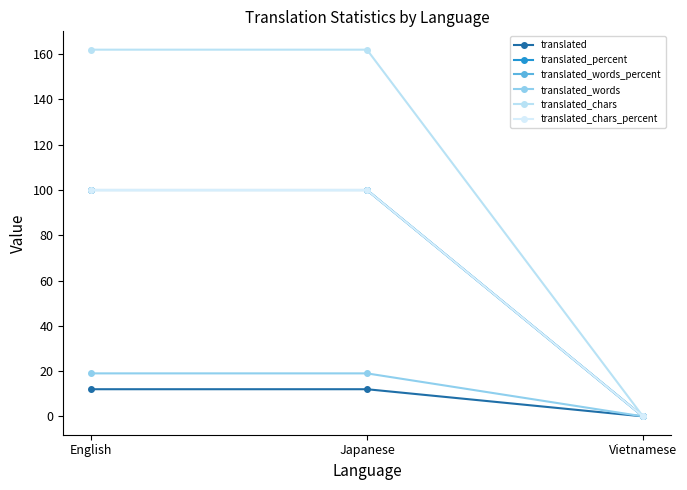

Does the chart have visible grid lines?

No